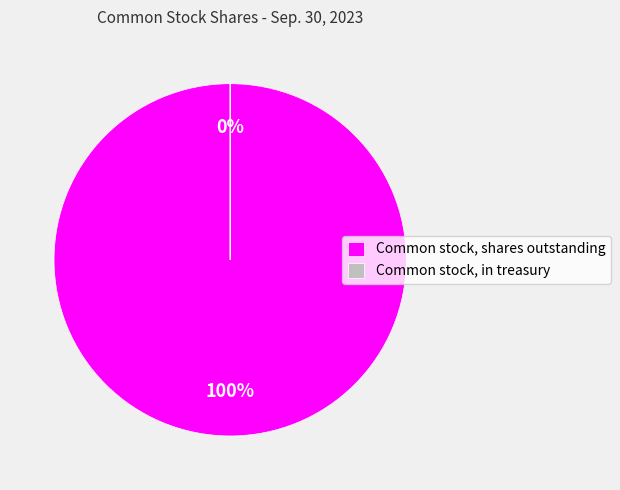

To the nearest percent, what percentage of the pie is Common stock, shares outstanding?

100%